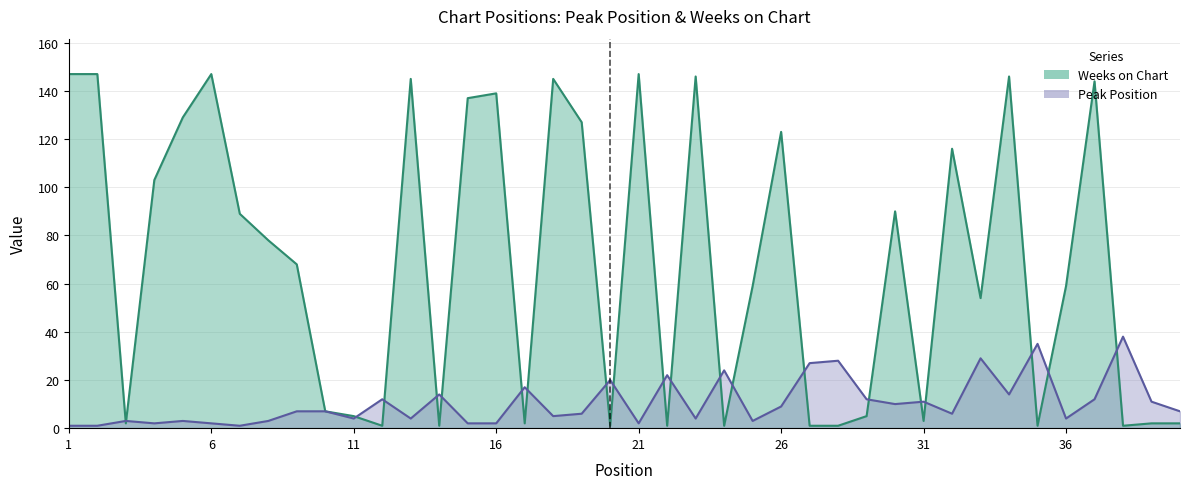

Reading left to right, list all the values displayed in this chart.

Peak Position: 1	1	3	2	3	2	1	3	7	7	4	12	4	14	2	2	17	5	6	20	2	22	4	24	3	9	27	28	12	10	11	6	29	14	35	4	12	38	11	7
Weeks on Chart: 147	147	2	103	129	147	89	78	68	7	5	1	145	1	137	139	2	145	127	1	147	1	146	1	59	123	1	1	5	90	3	116	54	146	1	59	144	1	2	2